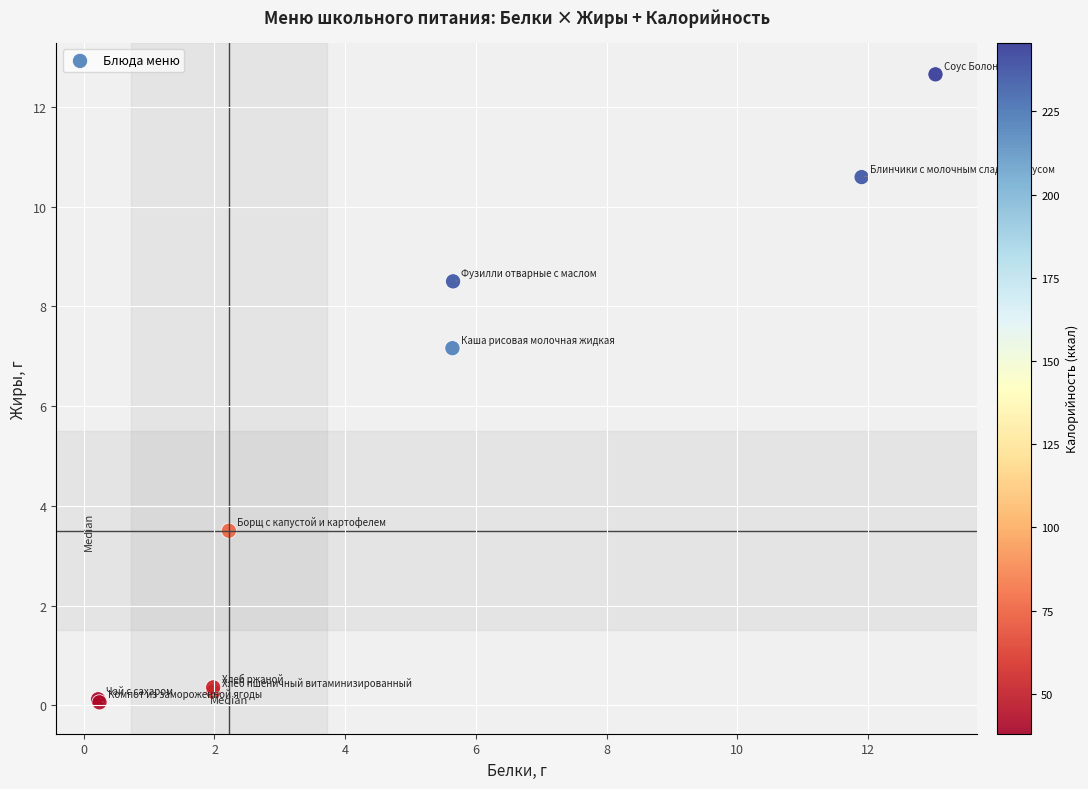

What Y value in the scatter plot is closest to 6?

7.2